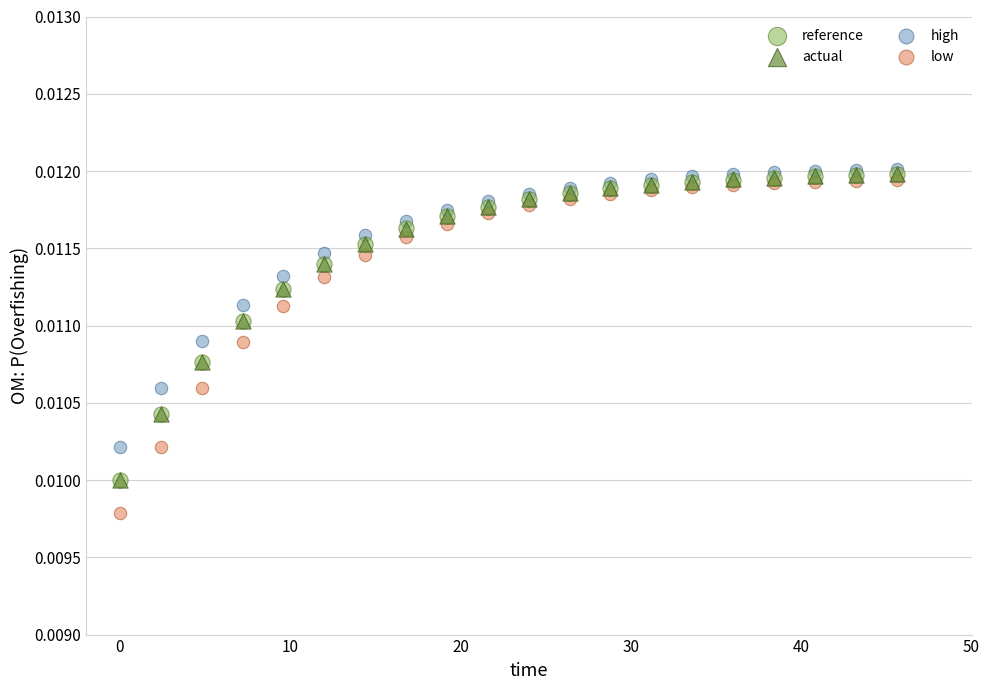

Which series contains the highest Y value?

high